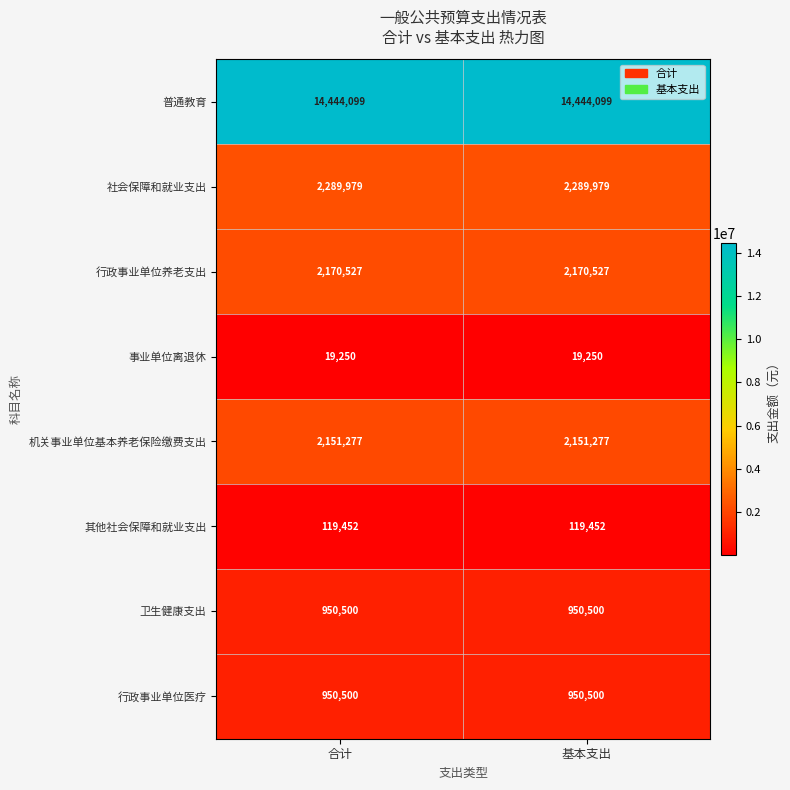

What is the maximum value shown in the chart?

14444099